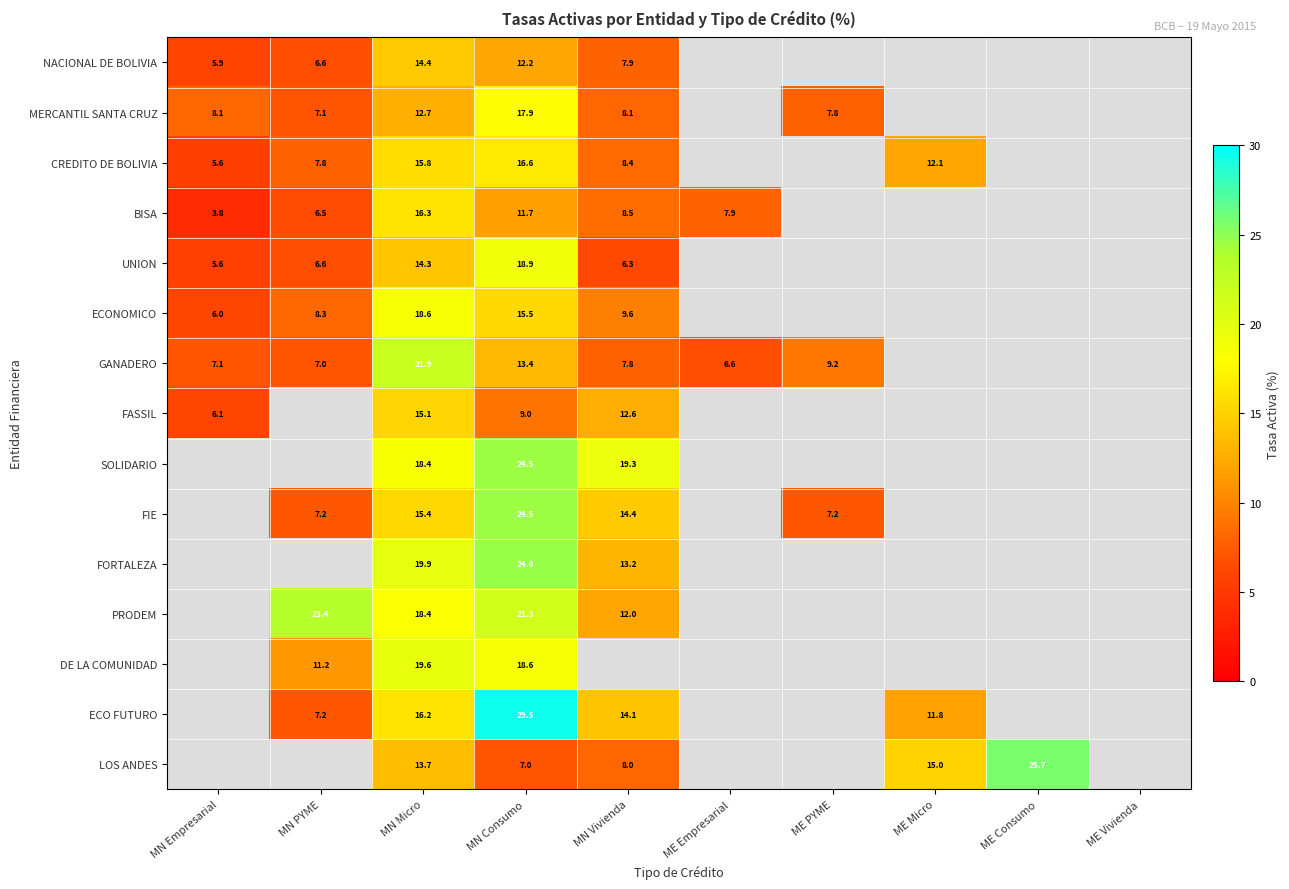

Is the value of BISA at MN PYME greater than the value of GANADERO at ME PYME?

No